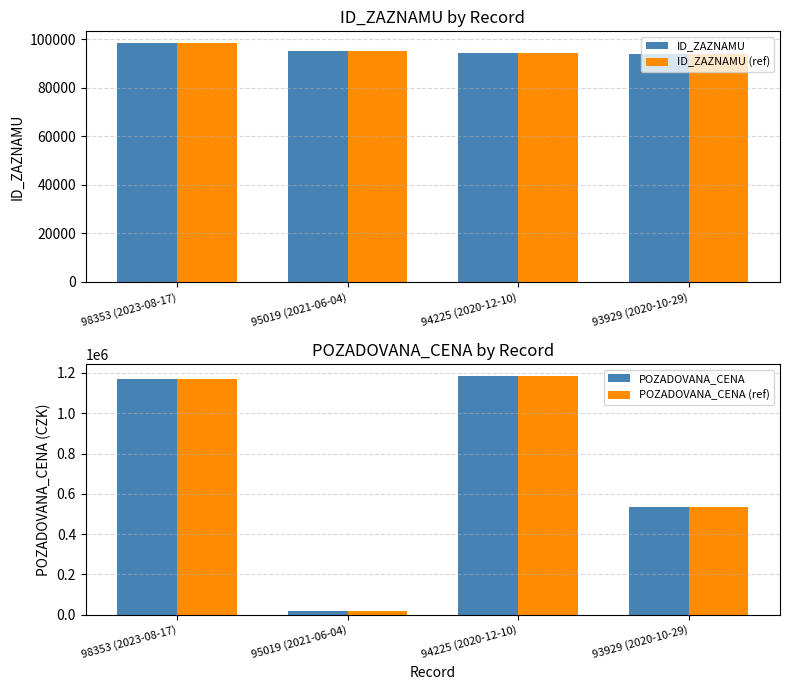

What is the highest value of the ID_ZAZNAMU (ref) series?

98353